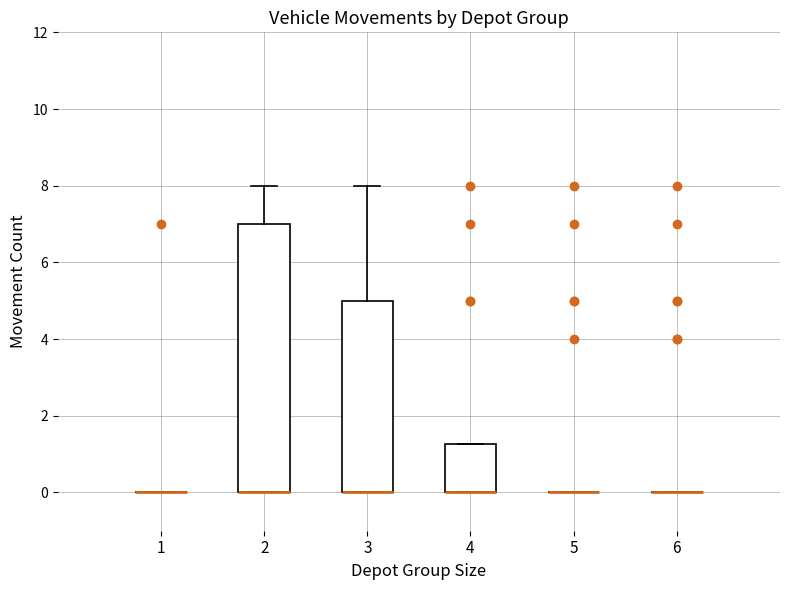

Reading left to right, read every box against the y-axis: the position of its median line, the range the box covers, and the ends of its whiskers. The values are not printed on the chart, so give them approximately, as read against the axis.

1: box collapsed to a line at 0.0, whiskers 0.0 to 0.0
2: median 0.0 (drawn on the box's lower edge), box 0.0 to 7.0, whiskers 0.0 to 8.0
3: median 0.0 (drawn on the box's lower edge), box 0.0 to 5.0, whiskers 0.0 to 8.0
4: median 0.0 (drawn on the box's lower edge), box 0.0 to 1.2, whiskers 0.0 to 1.2
5: box collapsed to a line at 0.0, whiskers 0.0 to 0.0
6: box collapsed to a line at 0.0, whiskers 0.0 to 0.0